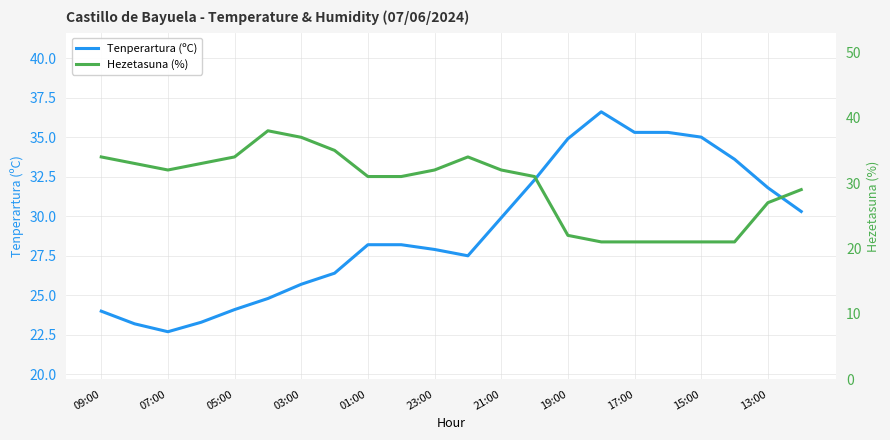

What is the lowest value of the Tenperartura (ºC) series?

22.7